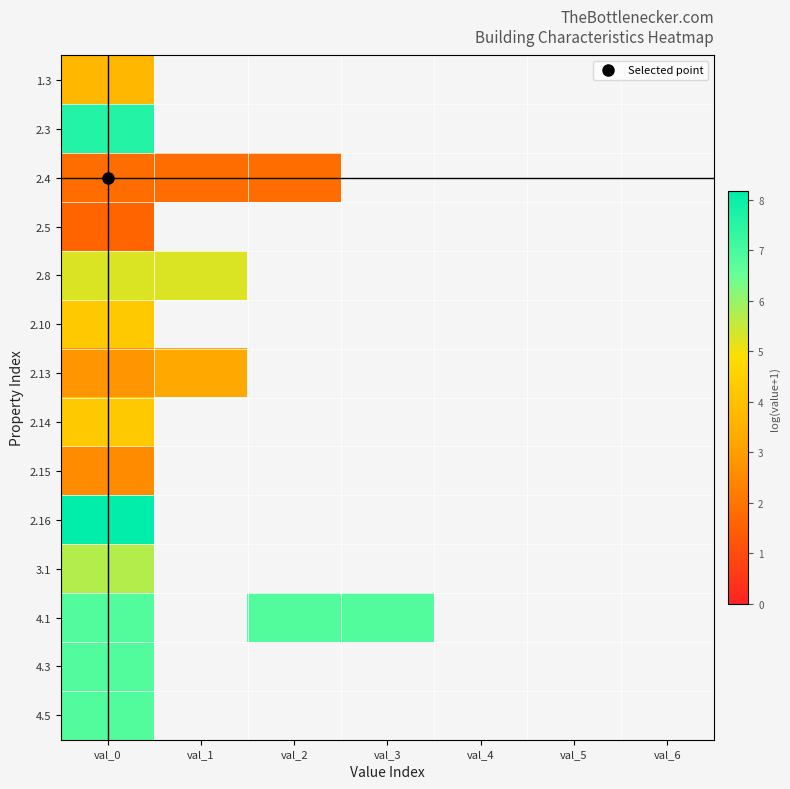

Rank the series by their maximum value, from lowest to highest.

2.5, 2.4, 2.15, 2.13, 1.3, 2.10, 2.14, 2.8, 3.1, 4.1, 4.3, 4.5, 2.3, 2.16